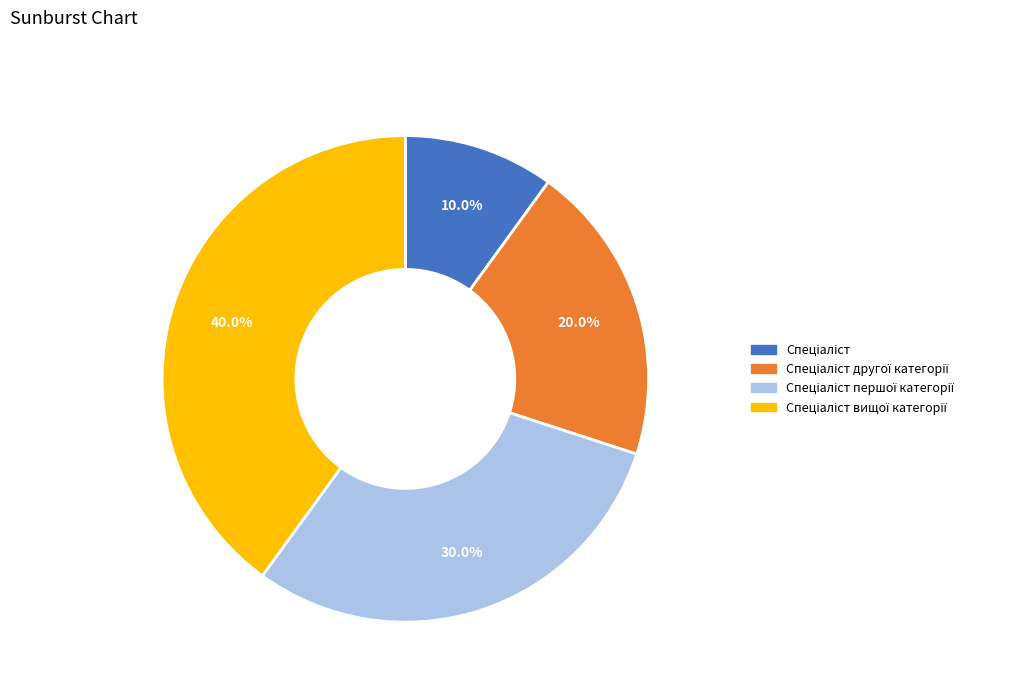

Is there any slice that represents more than half of the pie?

No